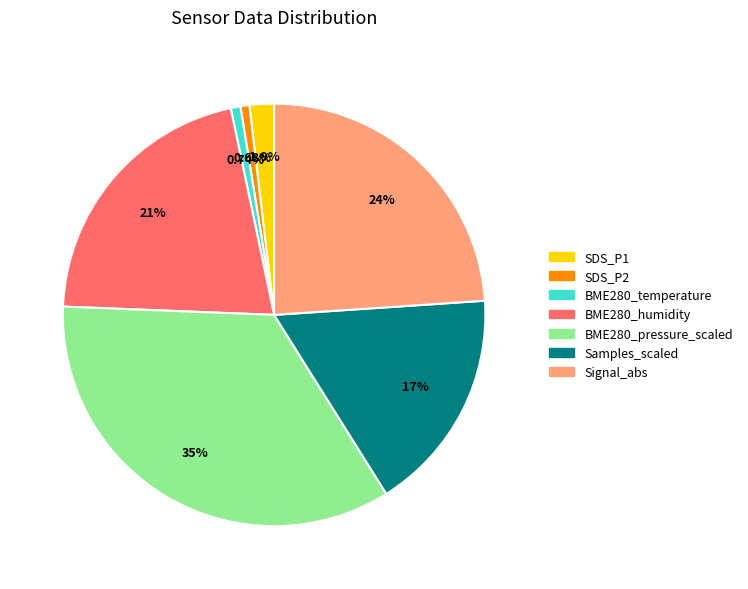

To the nearest percent, what is the difference between the largest and smallest slice percentages?

34%